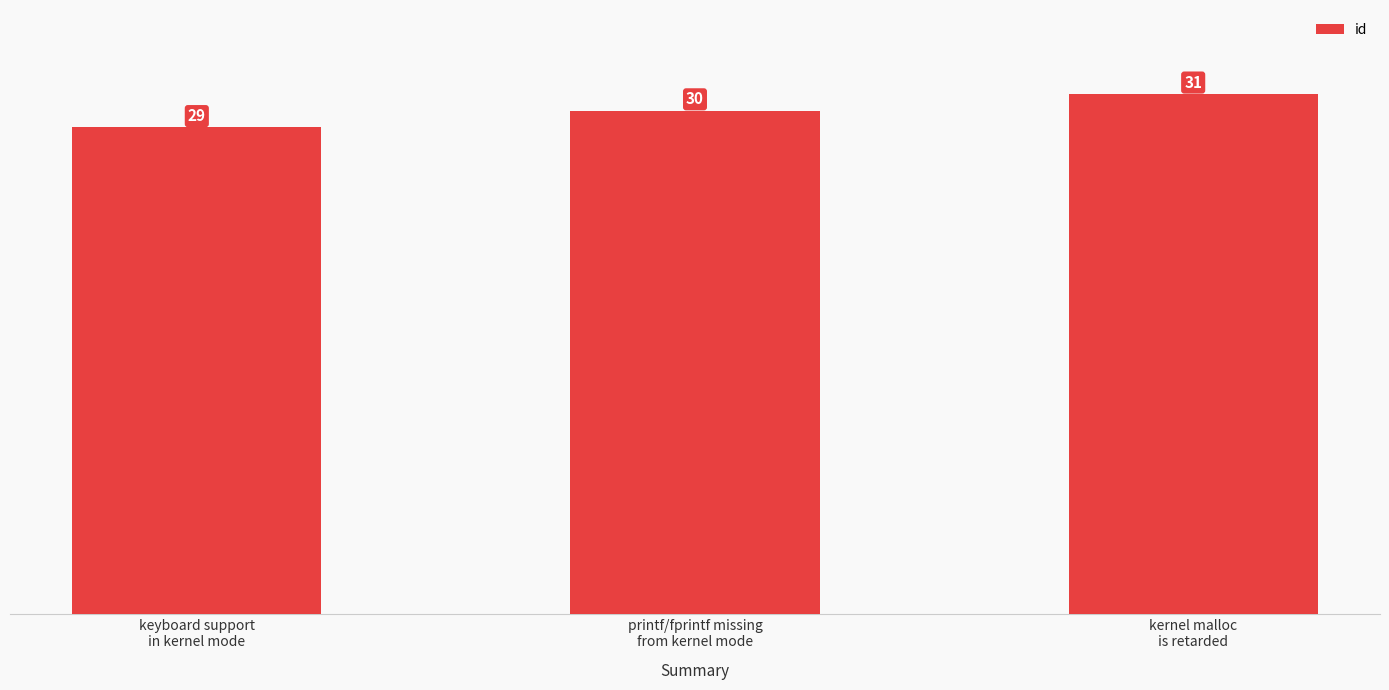

Rank the categories by value from highest to lowest.

kernel malloc
is retarded, printf/fprintf missing
from kernel mode, keyboard support
in kernel mode